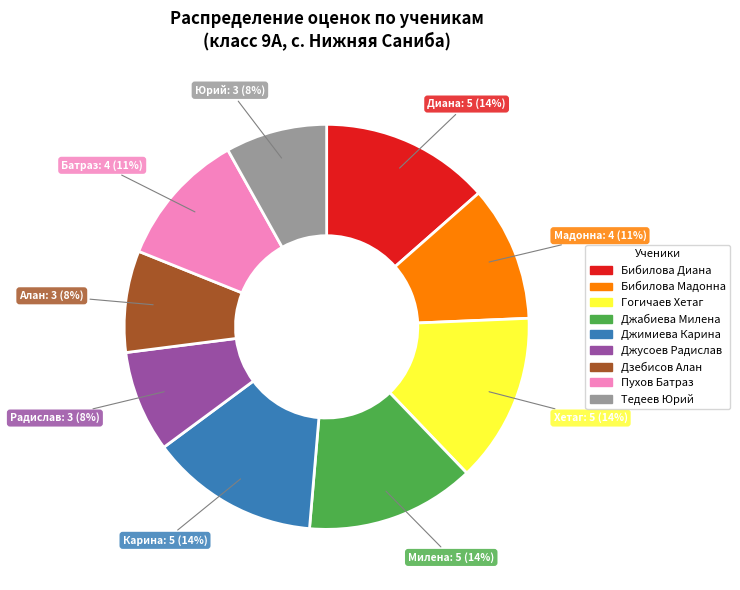

Is there any slice that represents more than half of the pie?

No